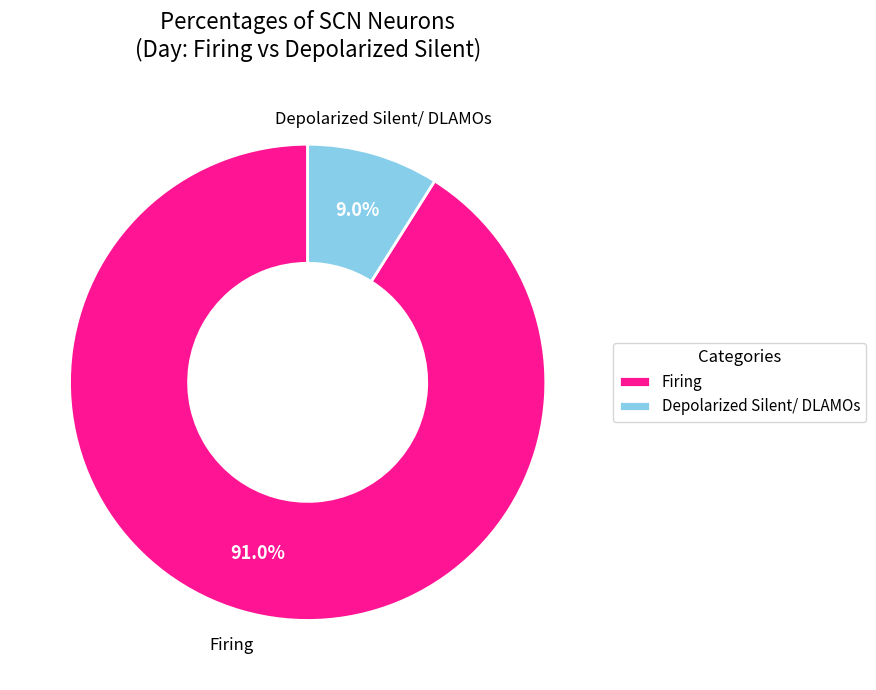

What is the largest slice in the pie chart?

Firing